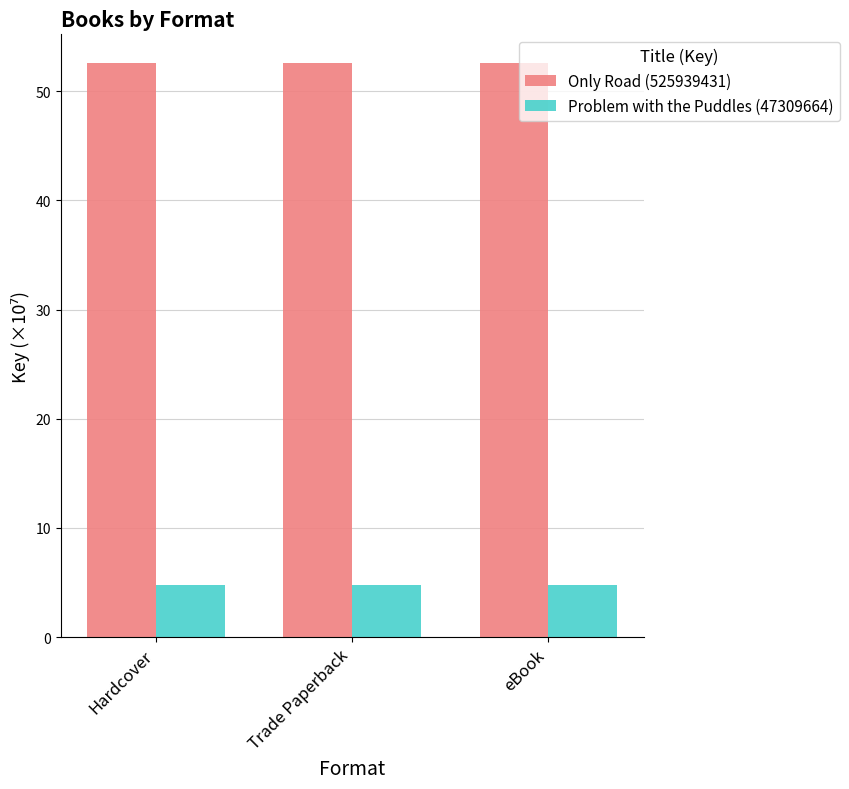

What is the maximum value shown in the chart?

52.6